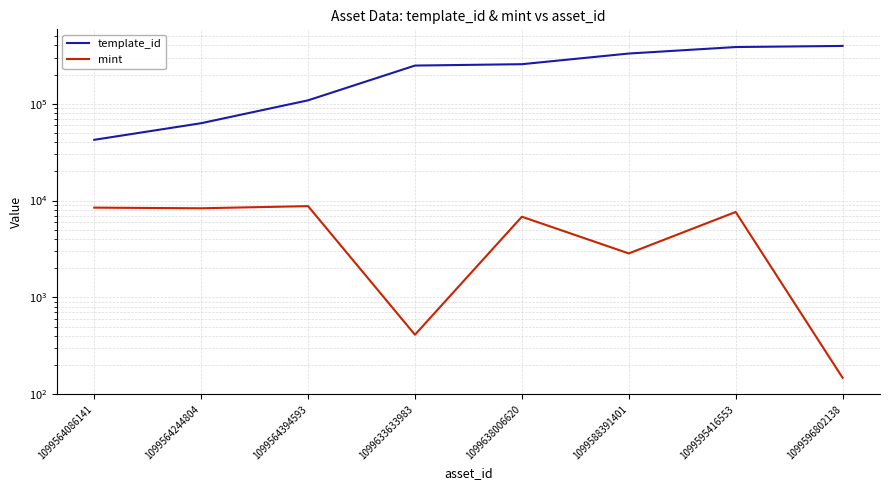

What is the smallest value displayed?

148